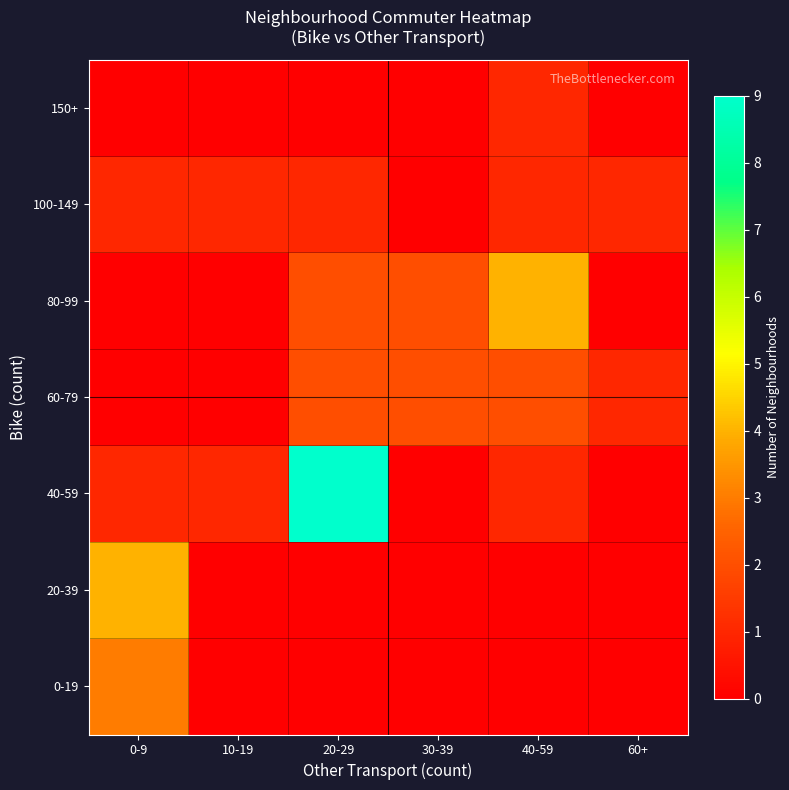

Reading left to right, list all the values displayed in this chart.

0-19: 0-9=3	10-19=0	20-29=0	30-39=0	40-59=0	60+=0
20-39: 0-9=4	10-19=0	20-29=0	30-39=0	40-59=0	60+=0
40-59: 0-9=1	10-19=1	20-29=9	30-39=0	40-59=1	60+=0
60-79: 0-9=0	10-19=0	20-29=2	30-39=2	40-59=2	60+=1
80-99: 0-9=0	10-19=0	20-29=2	30-39=2	40-59=4	60+=0
100-149: 0-9=1	10-19=1	20-29=1	30-39=0	40-59=1	60+=1
150+: 0-9=0	10-19=0	20-29=0	30-39=0	40-59=1	60+=0